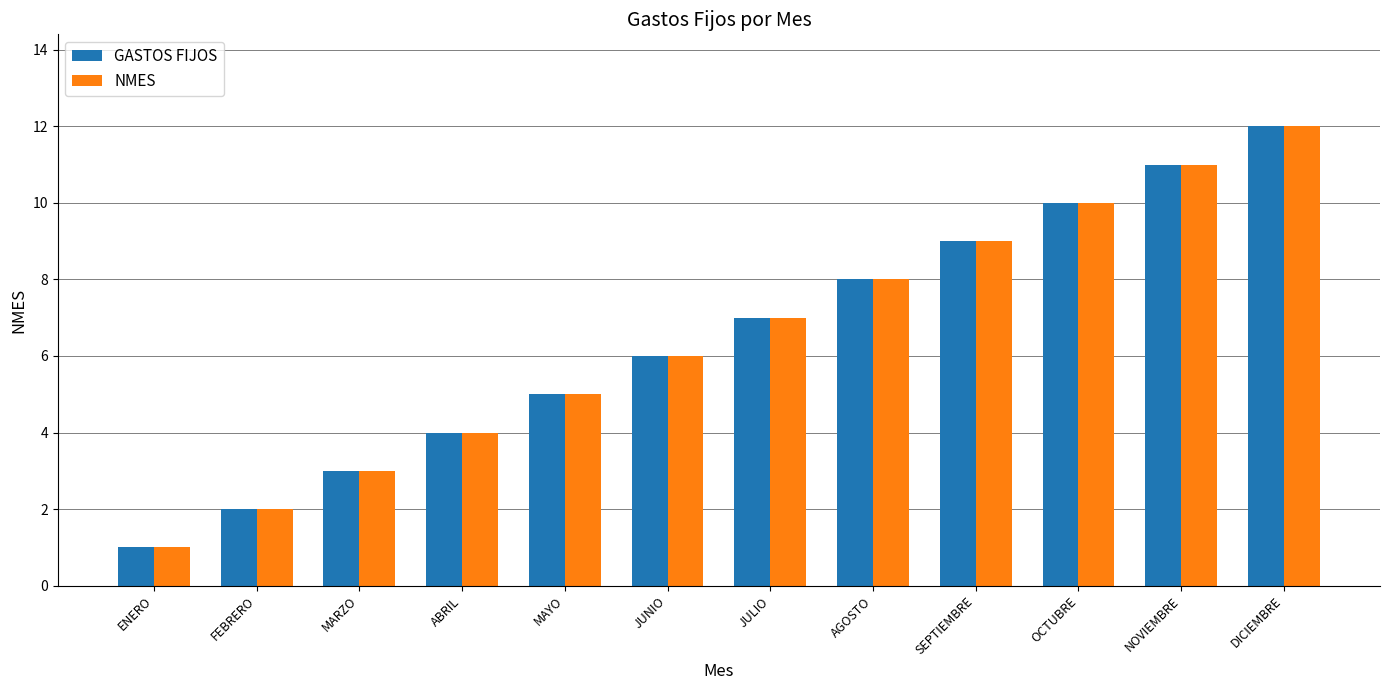

The value of NMES at SEPTIEMBRE is 9. True or false?

True